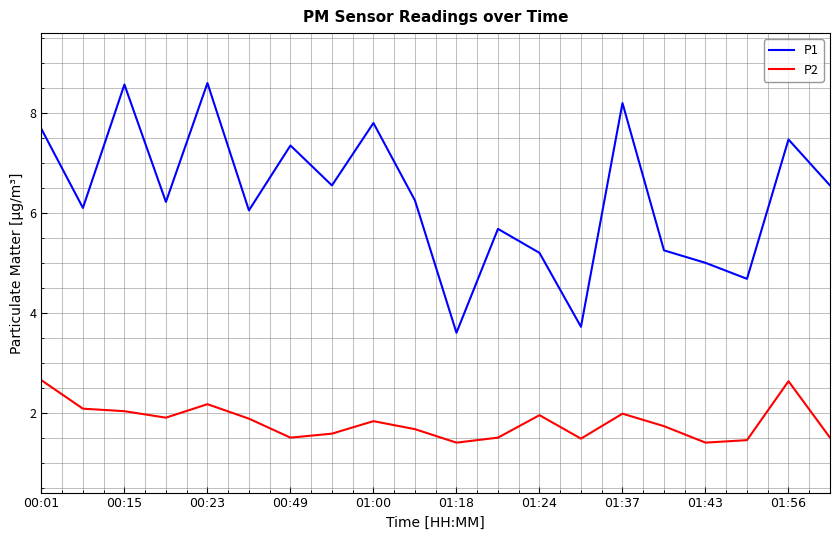

Count the number of data series in this chart.

2